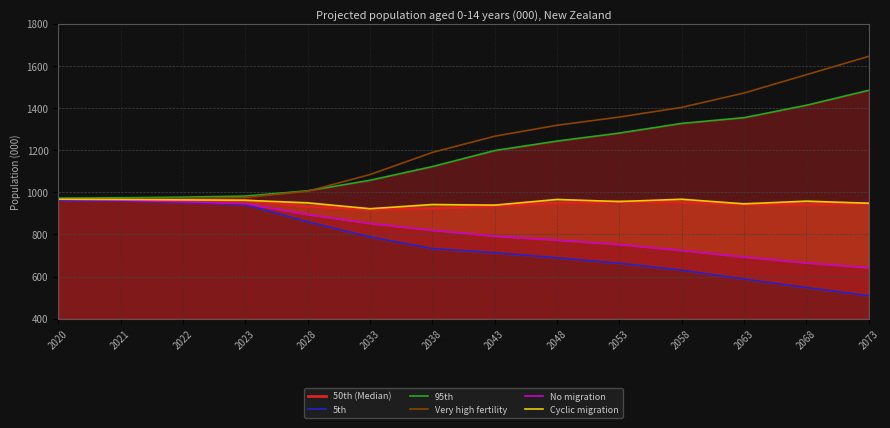

Is it true that 5th equals 901 at 2058?

False